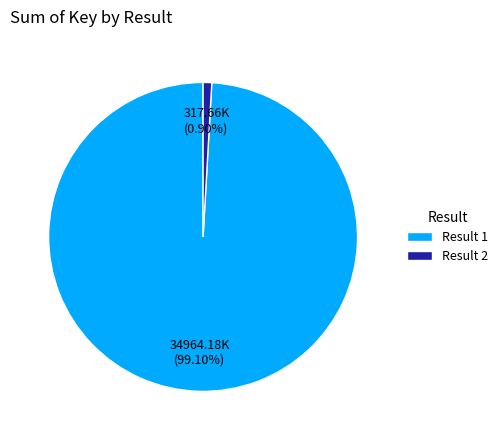

Rank the categories by value from lowest to highest.

Result 2, Result 1